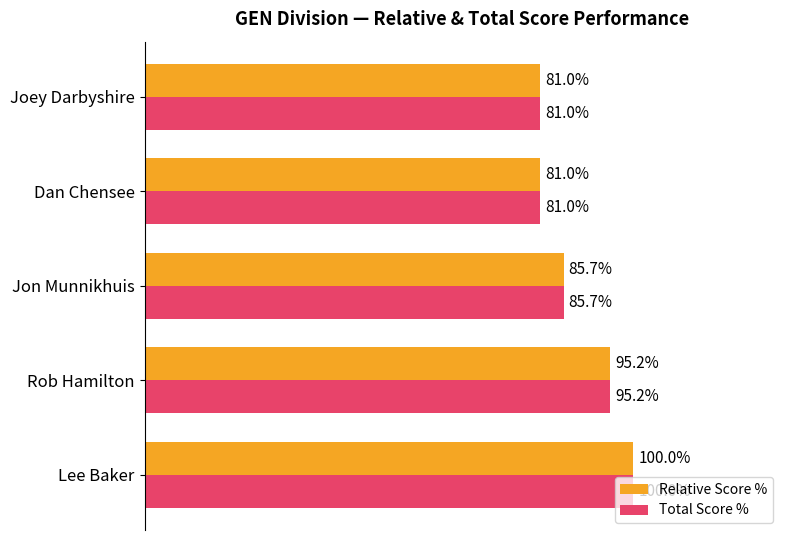

Where is Total Score % nearest to the value 90?

Jon Munnikhuis